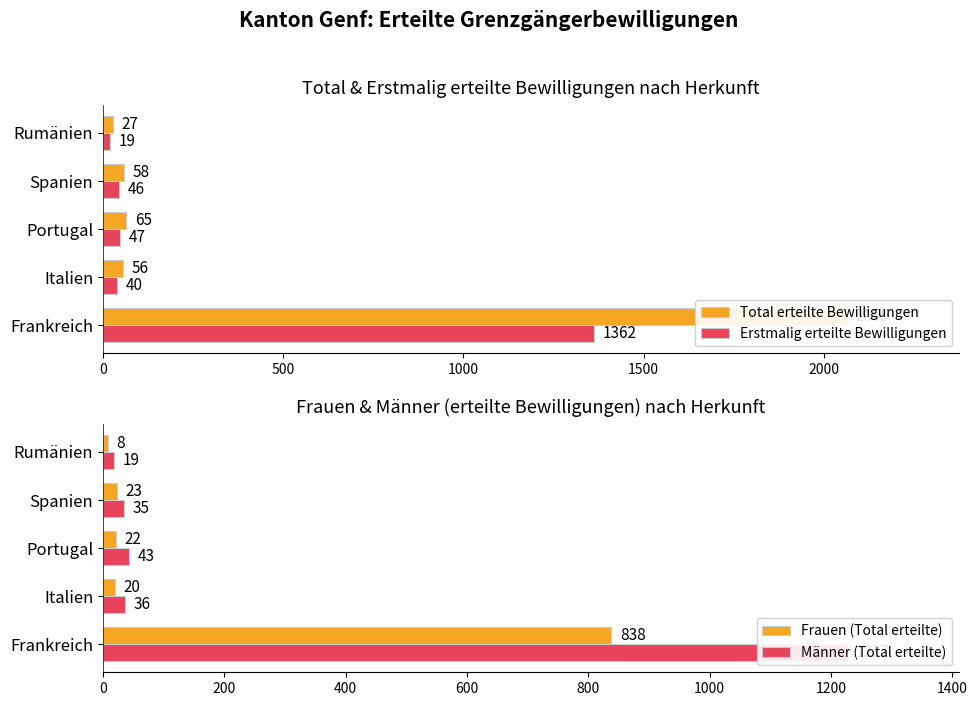

How many values in the Erstmalig erteilte Bewilligungen series are below 46?

2